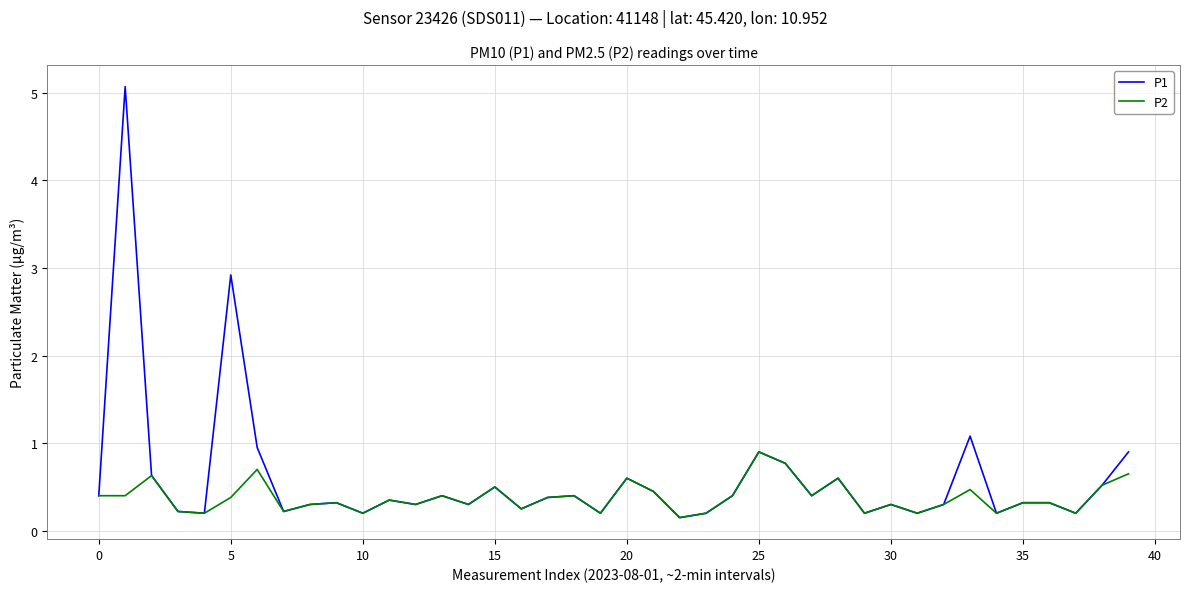

What is the maximum value shown in the chart?

5.1